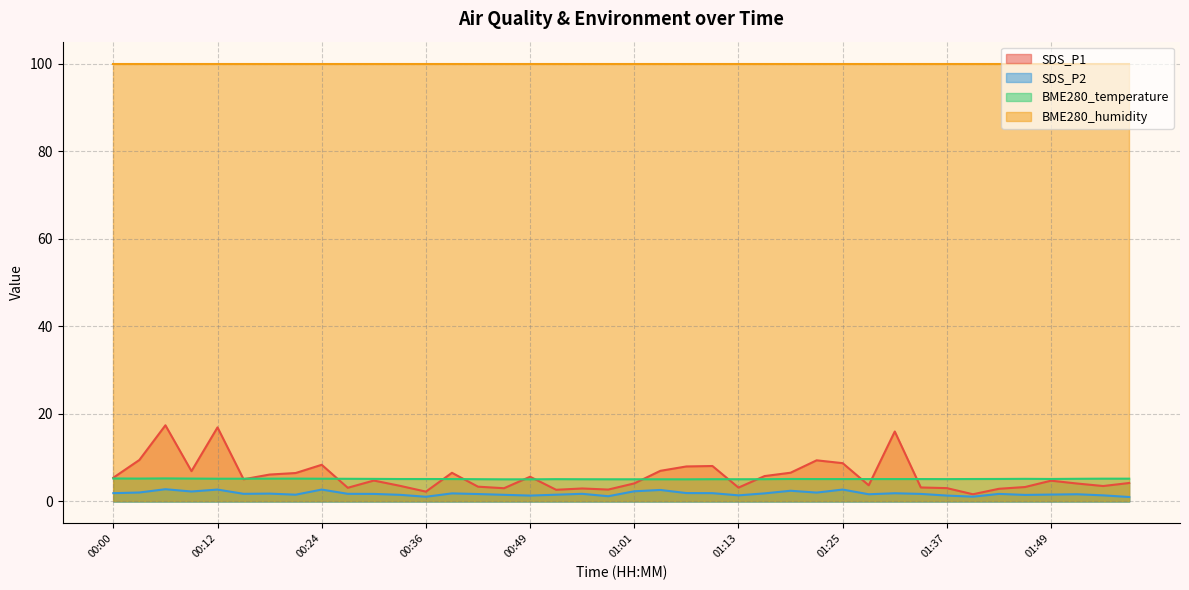

What is the smallest value displayed?

1.0